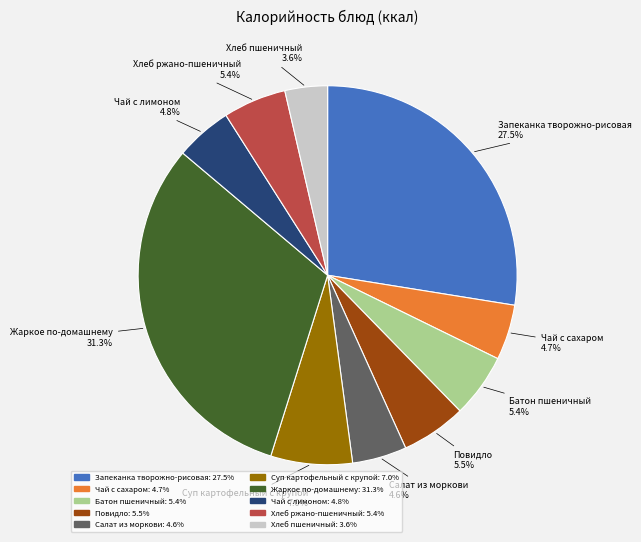

Is it true that Жаркое по-домашнему is 31% of the pie?

True